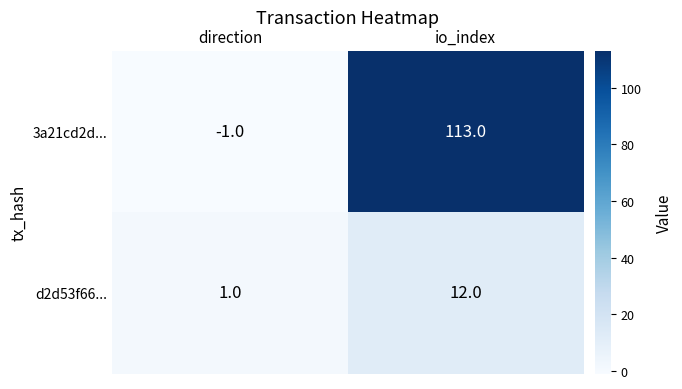

What is the greatest value displayed?

113